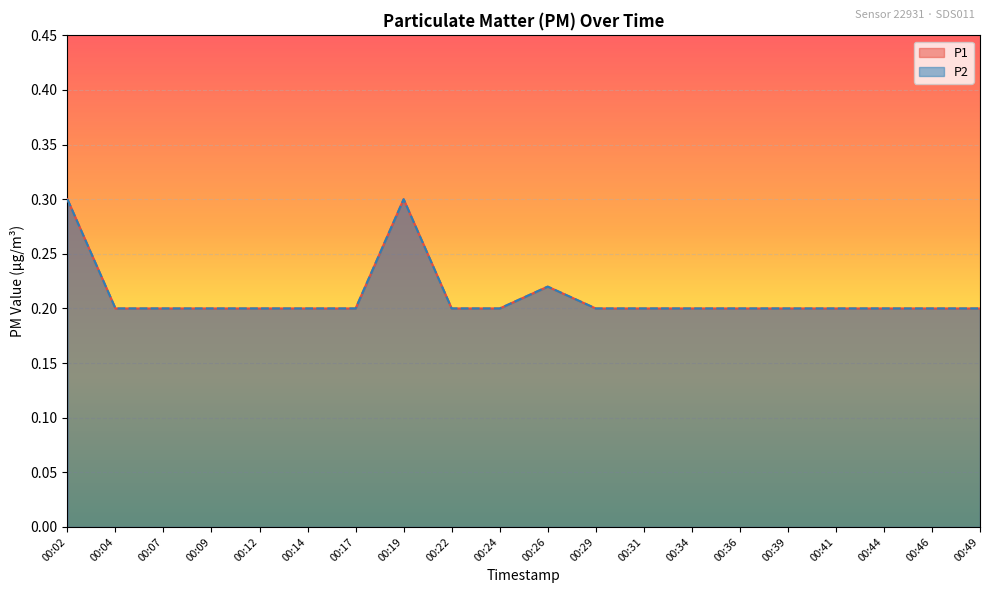

True or false: P2 has more than 2 points higher than both neighbors.

False